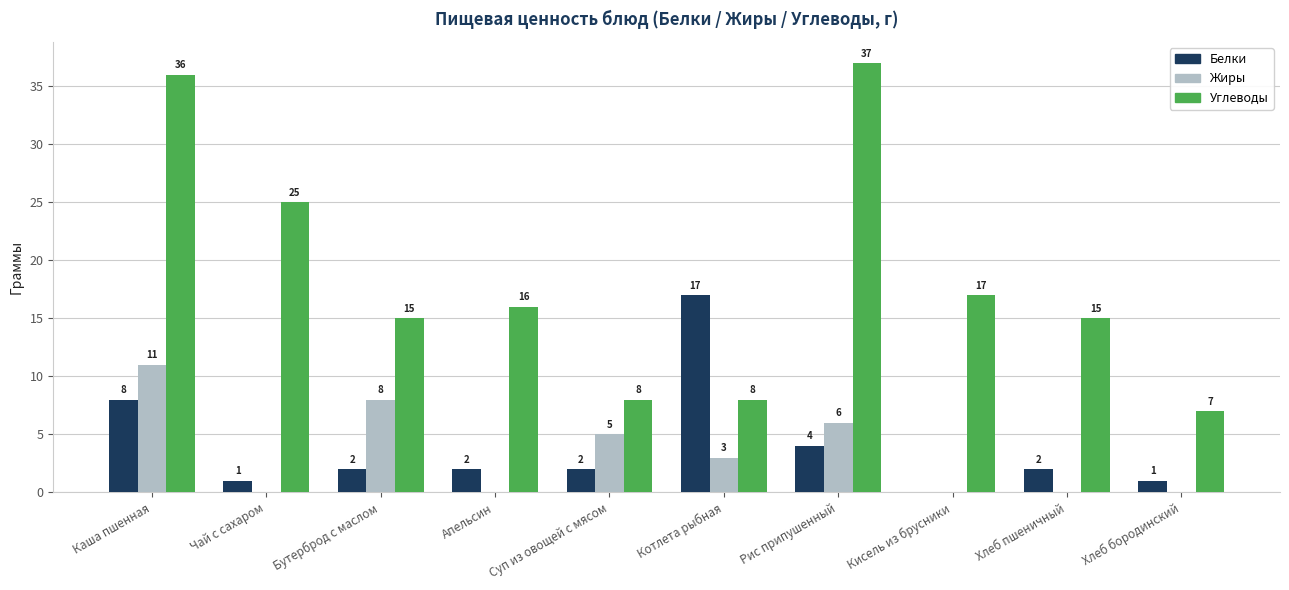

Which series has the widest spread of values?

Углеводы